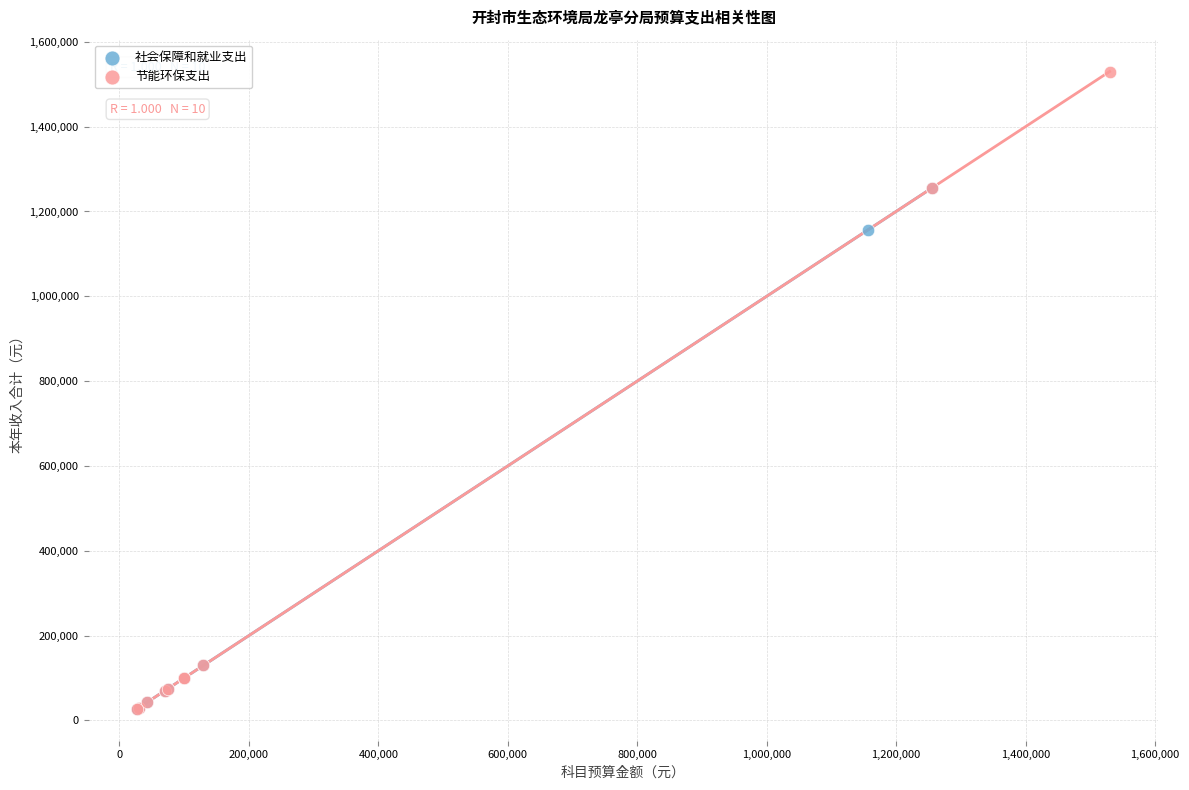

What are all the series names shown in the legend?

社会保障和就业支出, 节能环保支出